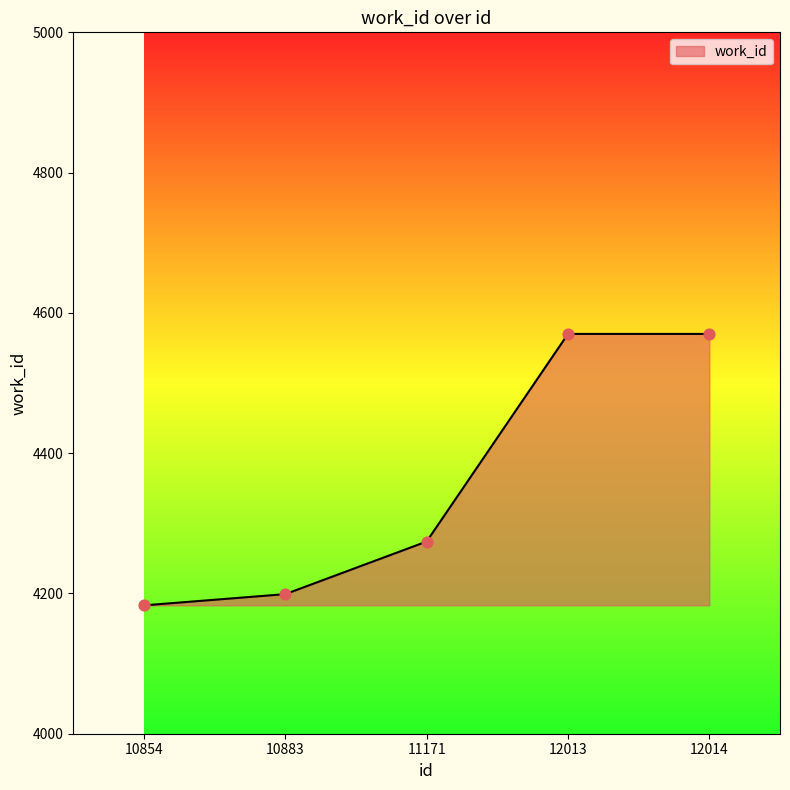

What is the ratio of the value at 12013 to the value at 10883?

1.1